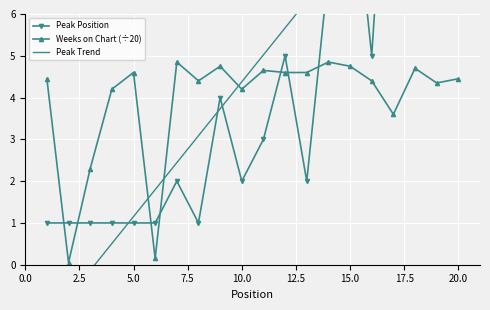

What are all the series names shown in the legend?

Peak Position, Weeks on Chart (÷20), Peak Trend